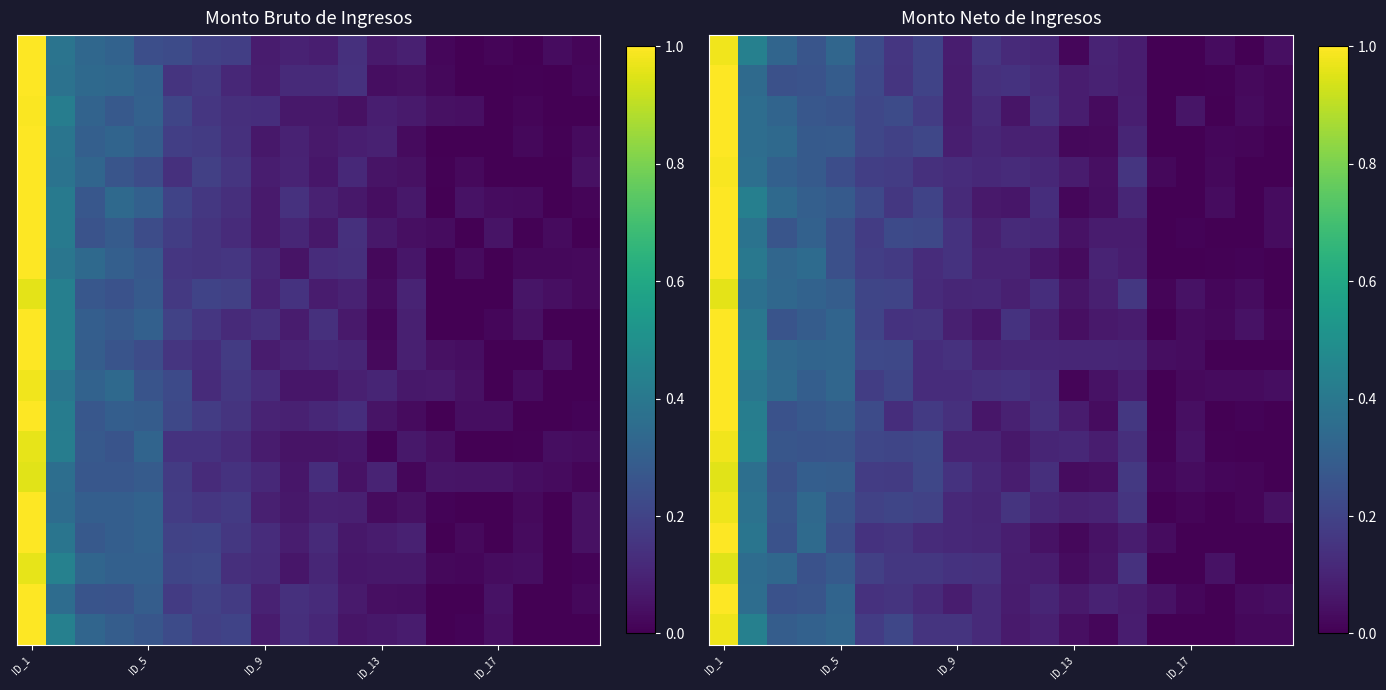

What is the spread (max minus min) of values at 13?

0.1